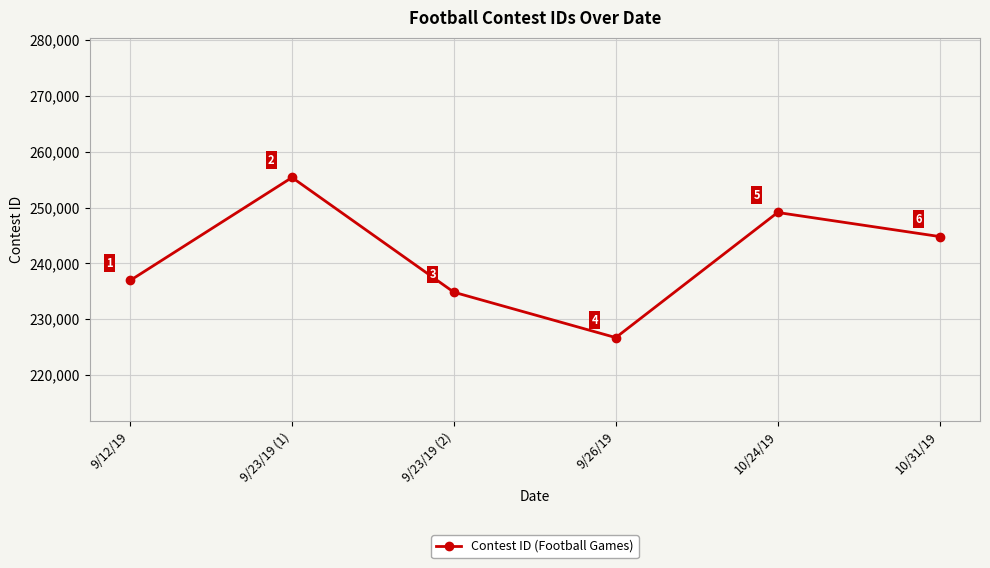

True or false: the data has more than 0 interior local peaks.

True